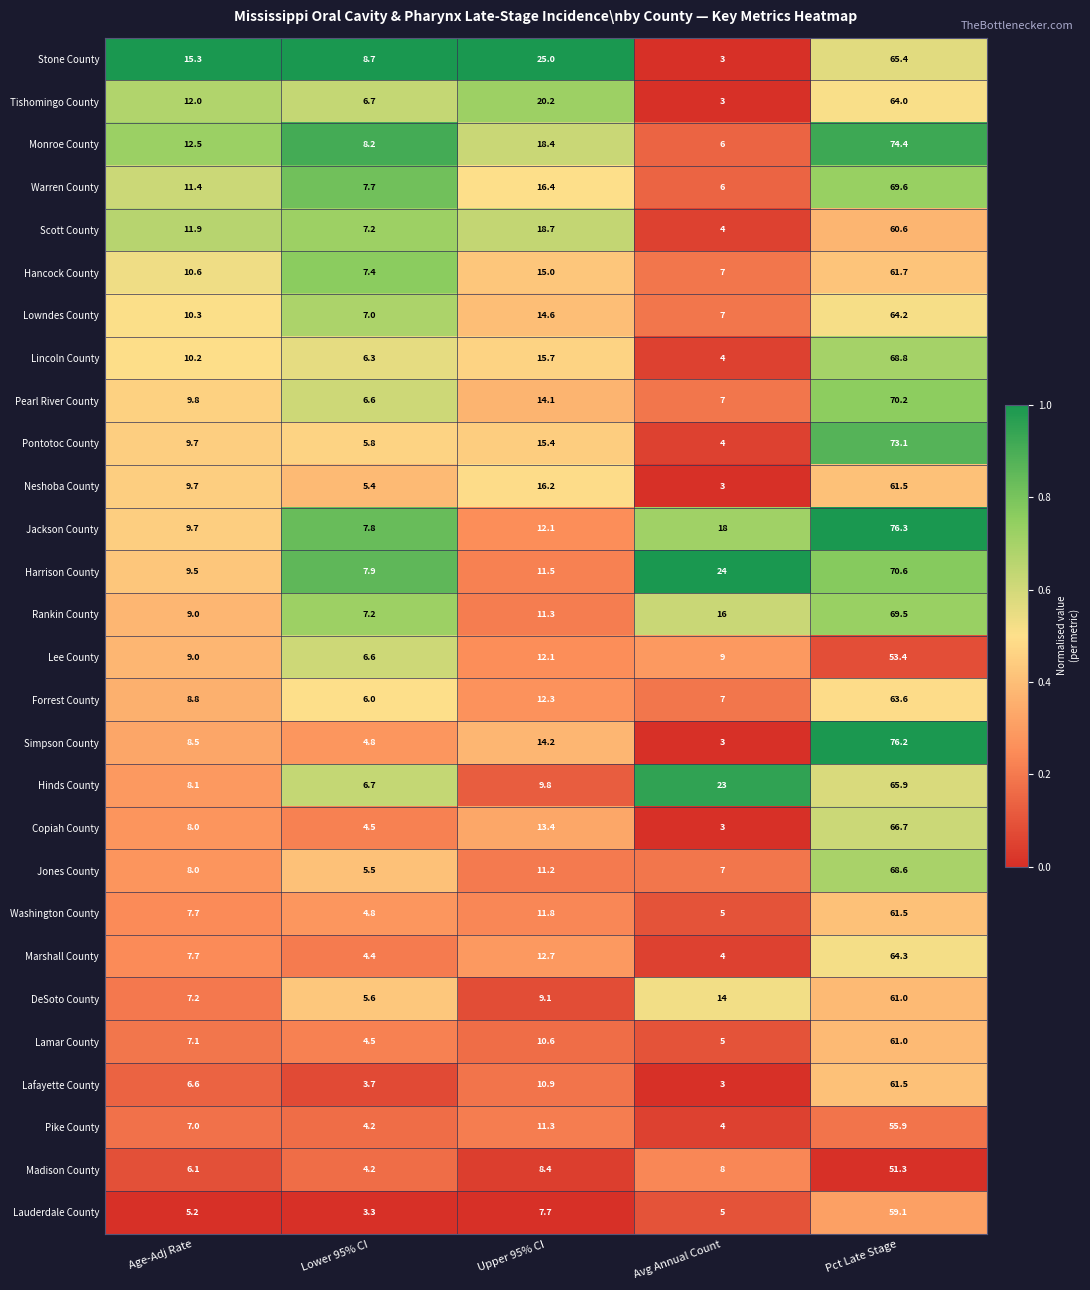

What is the difference between the highest and lowest values at Pct Late Stage?

25.0